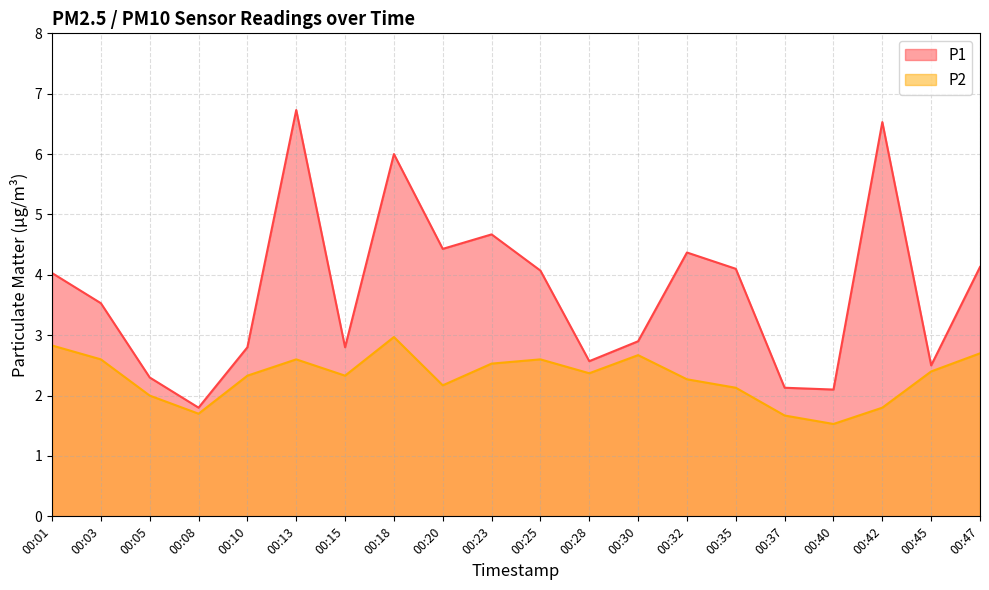

Between 00:05 and 00:23, which is larger?

00:23